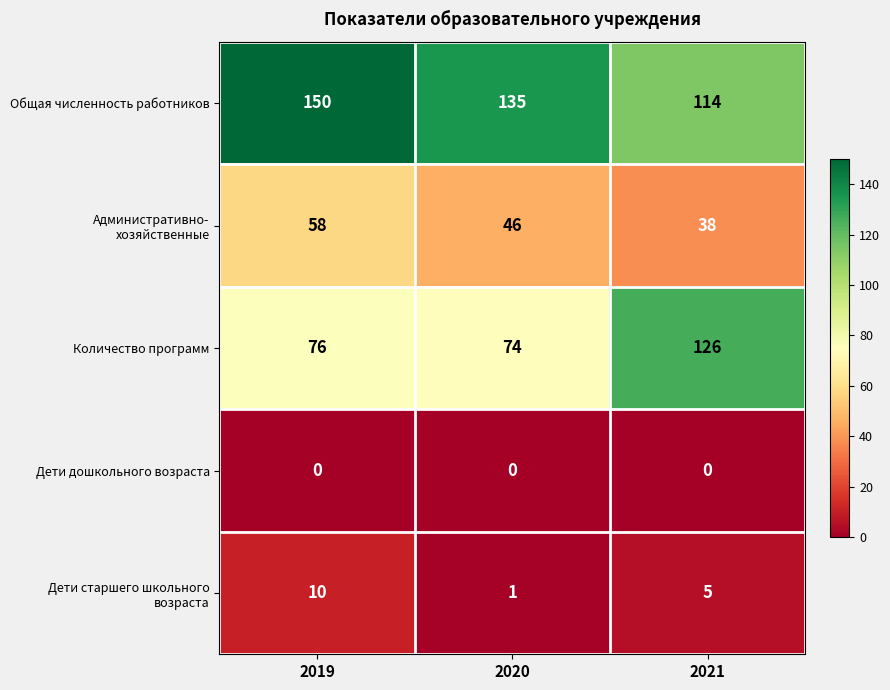

What is the sum of the Количество программ values at 2019 and 2020?

150